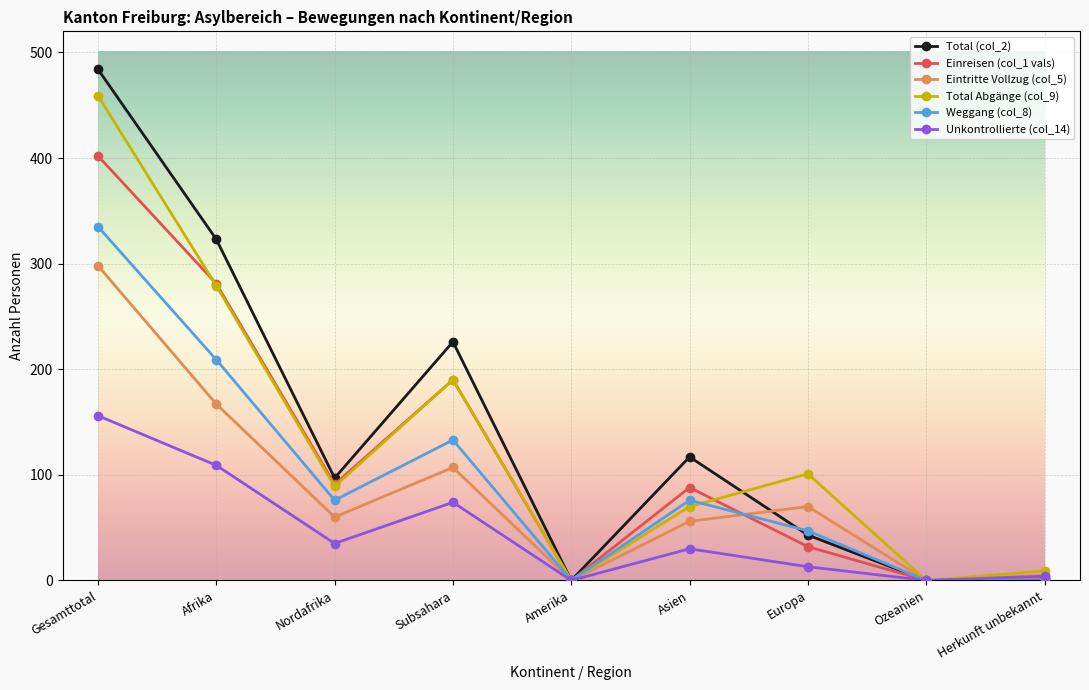

Where is Total Abgänge (col_9) nearest to the value 229?

Subsahara